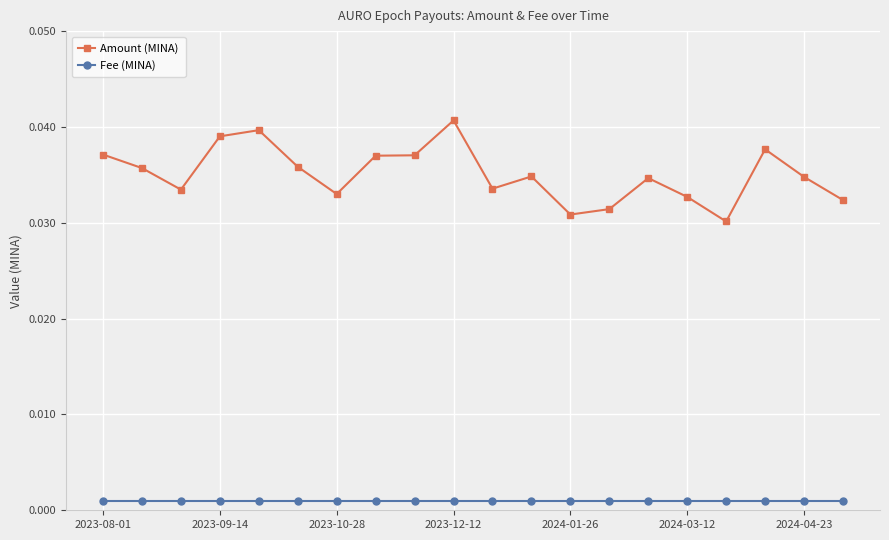

At how many categories does at least one series exceed 0?

20